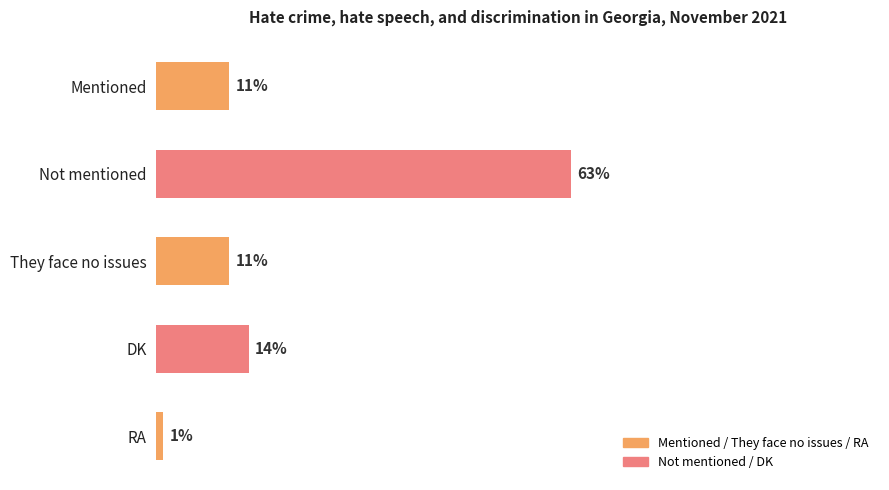

Which has a higher value, DK or They face no issues?

DK